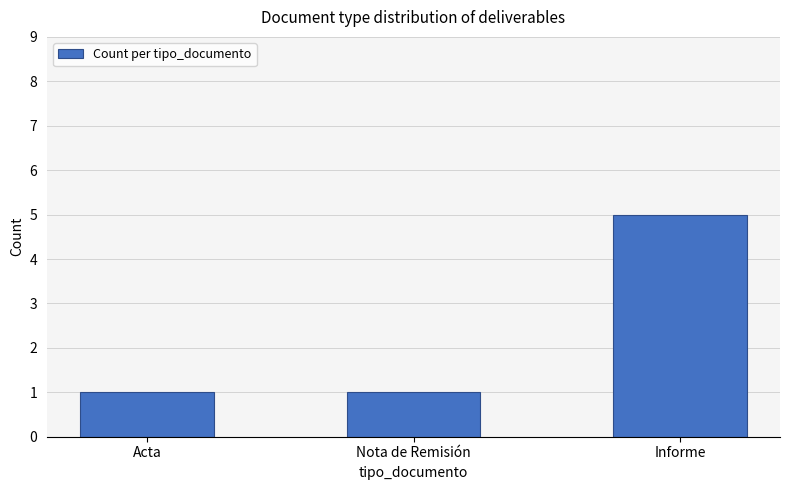

The chart shows a value of 5 at Informe. True or false?

True